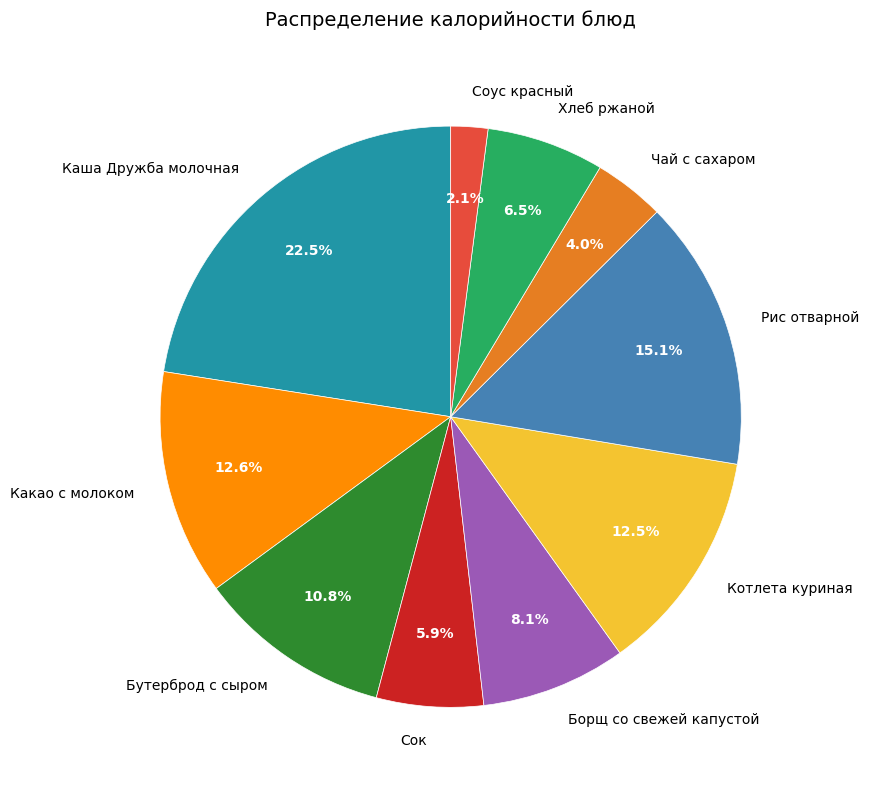

What is the largest slice in the pie chart?

Каша Дружба молочная